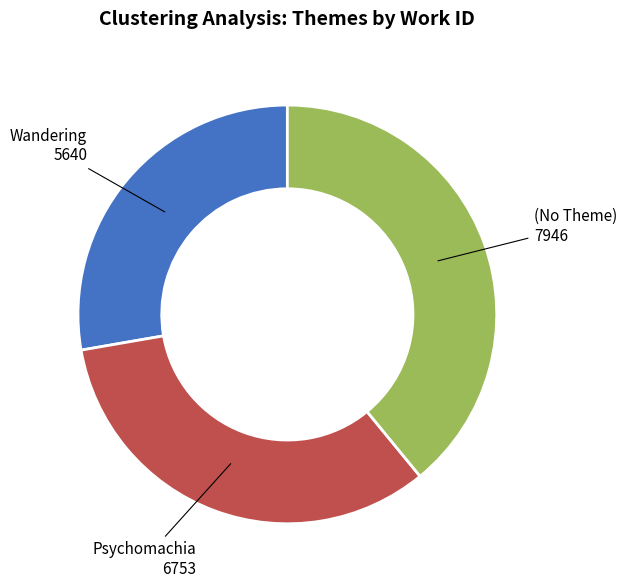

Rank the categories by value from highest to lowest.

(No Theme), Psychomachia, Wandering